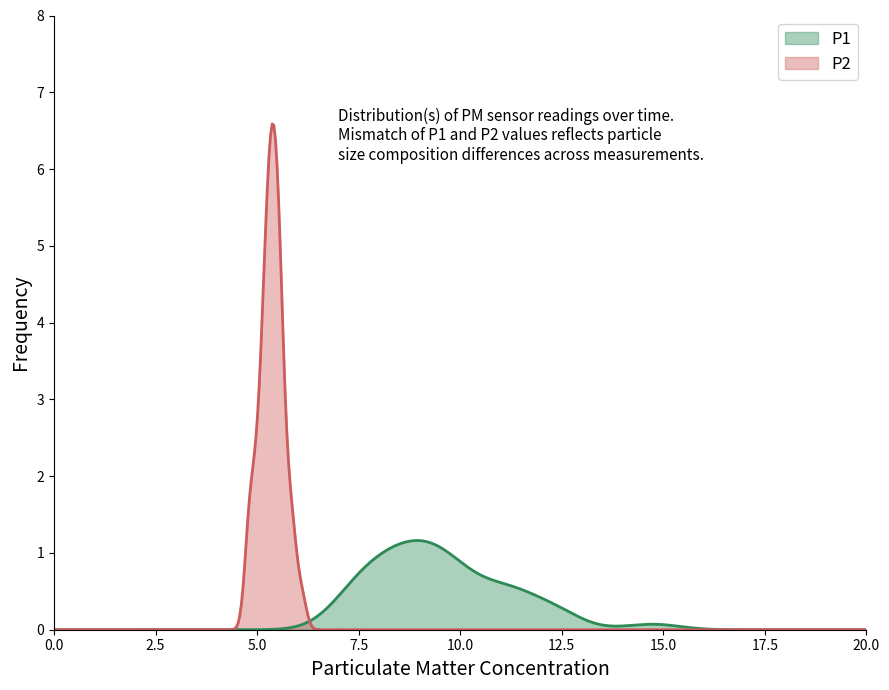

What is the value of the P2 point at the 29th from the left?

5.0